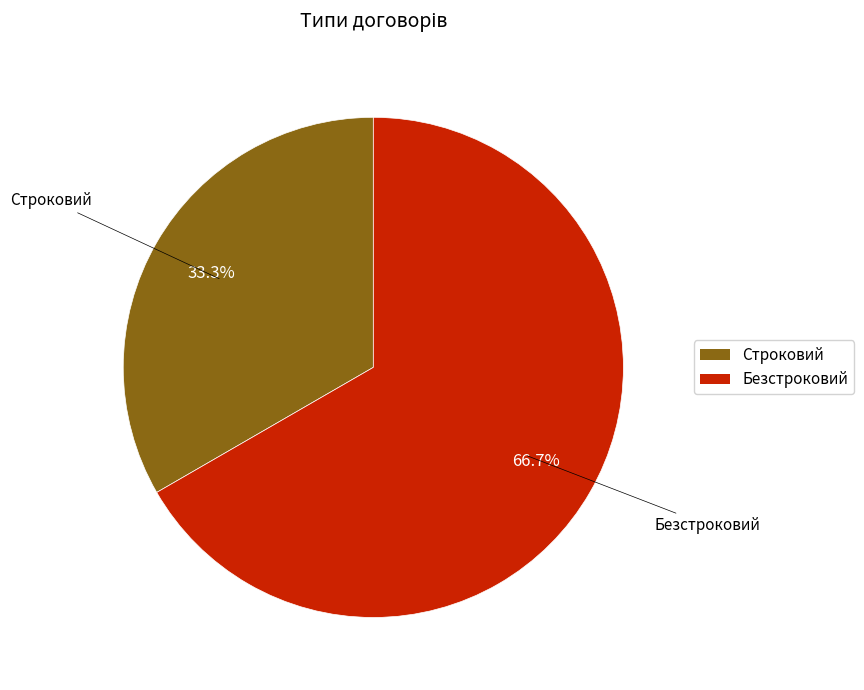

Which slice is the largest?

Безстроковий